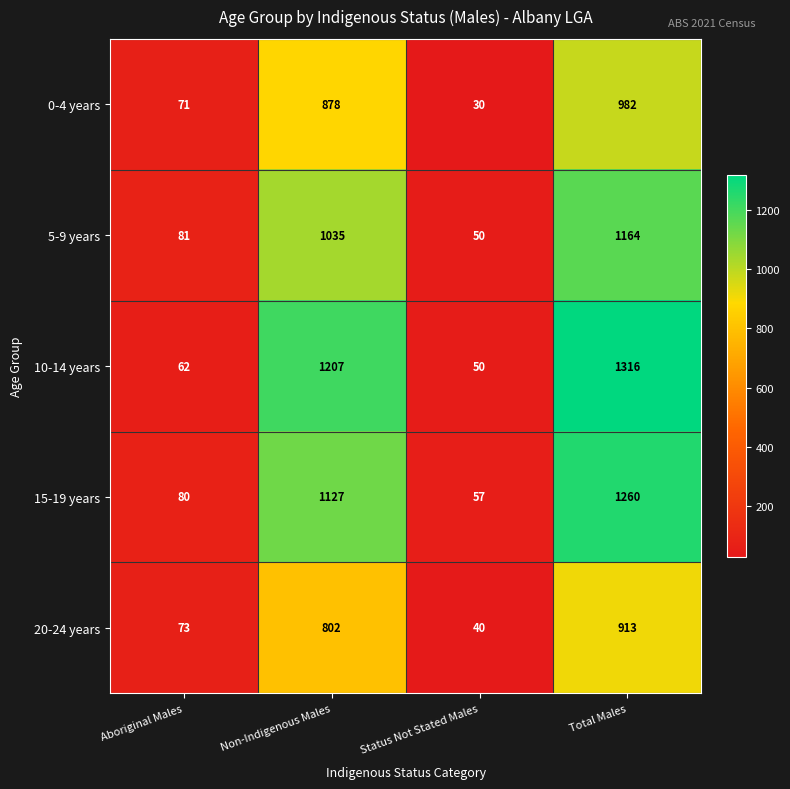

Count the number of categories in the chart.

4